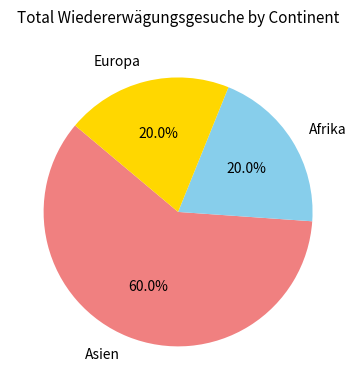

How many segments does this pie chart have?

3